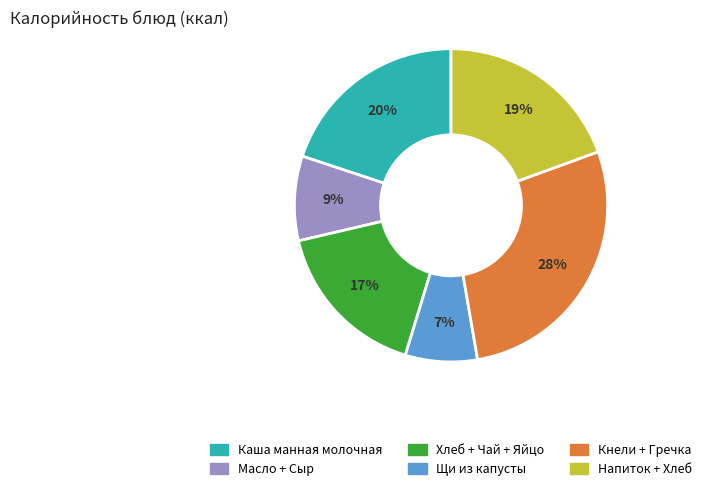

To the nearest percent, what is the average slice percentage?

17%